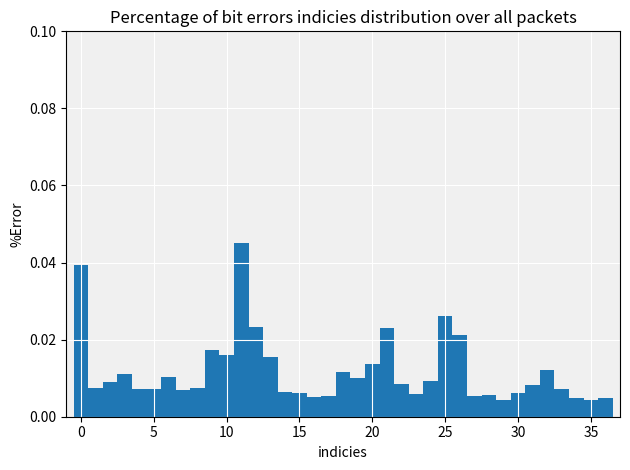

Around what value on the x-axis is the tallest bar? Give the approximate position of its centre, as read against the axis.

11.0